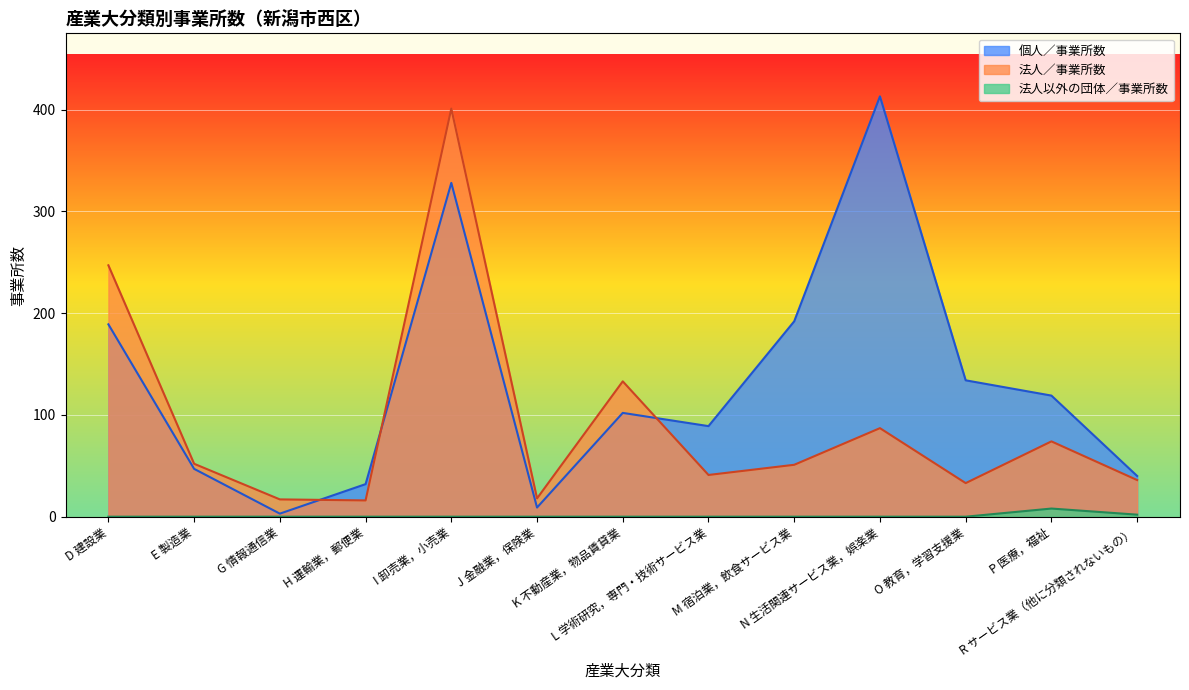

The value of 法人／事業所数 at R サービス業（他に分類されないもの） is 36. True or false?

True